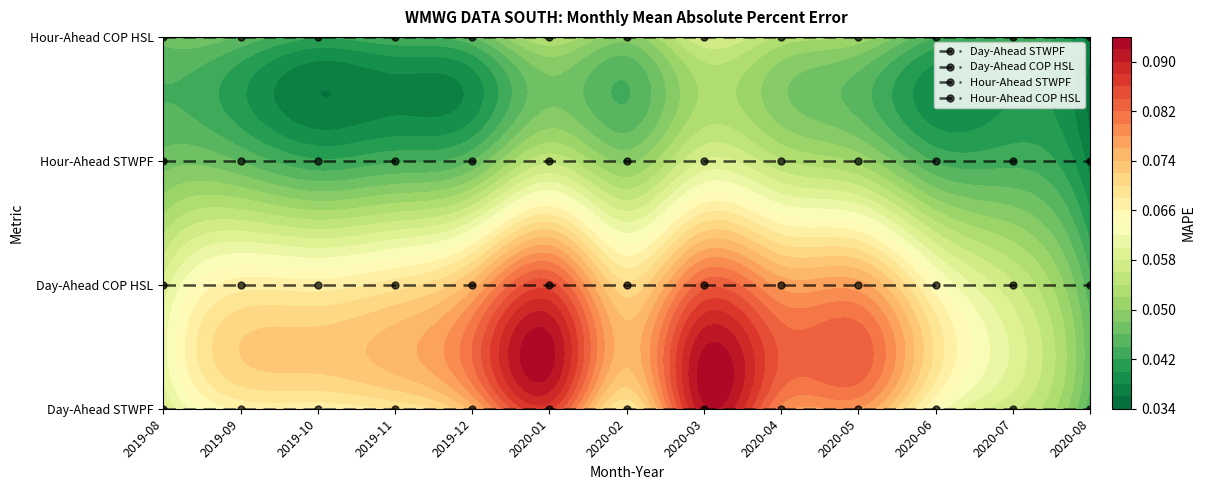

Rank the categories by Day-Ahead COP HSL value from highest to lowest.

2019-08, 2019-09, 2019-10, 2019-11, 2019-12, 2020-01, 2020-02, 2020-03, 2020-04, 2020-05, 2020-06, 2020-07, 2020-08